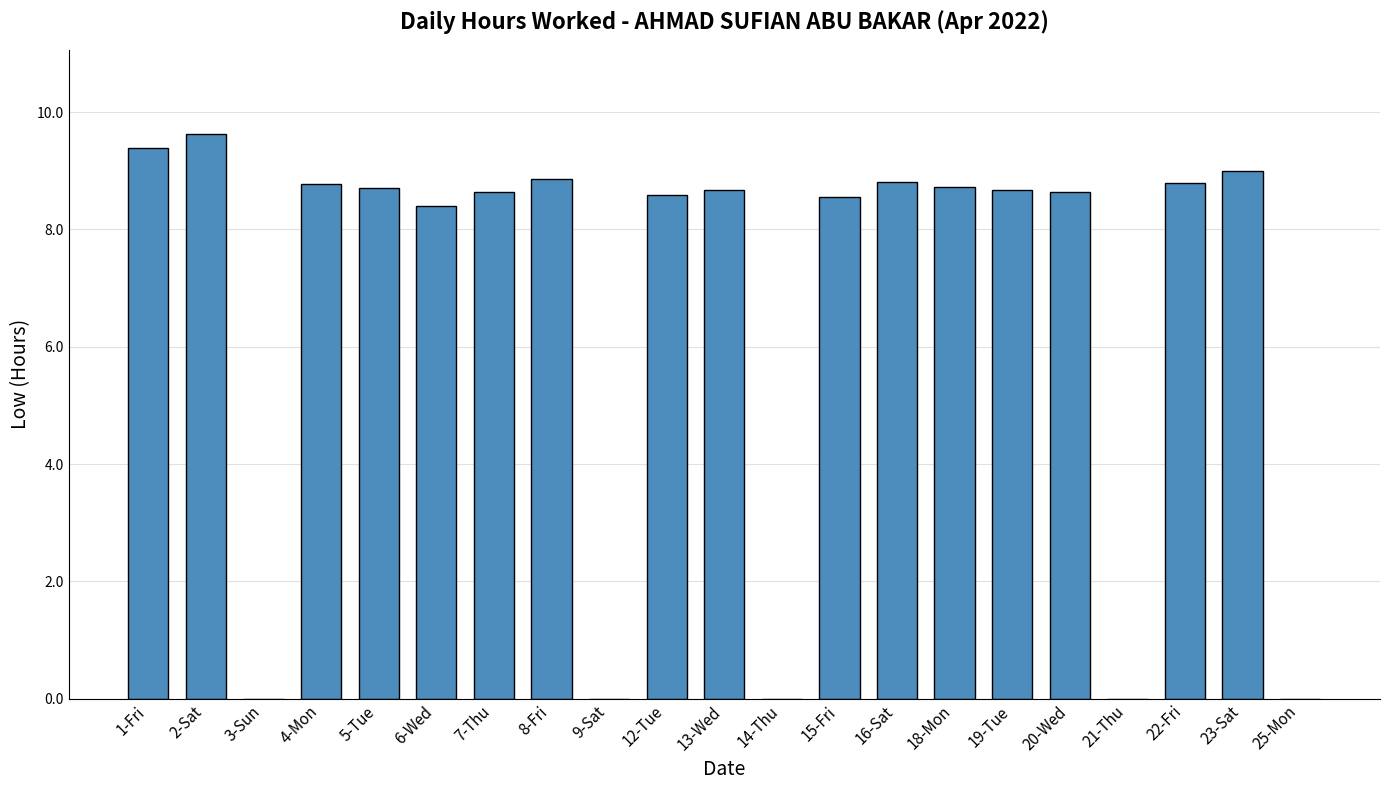

What is the change in value from 21-Thu to 22-Fri?

+8.8